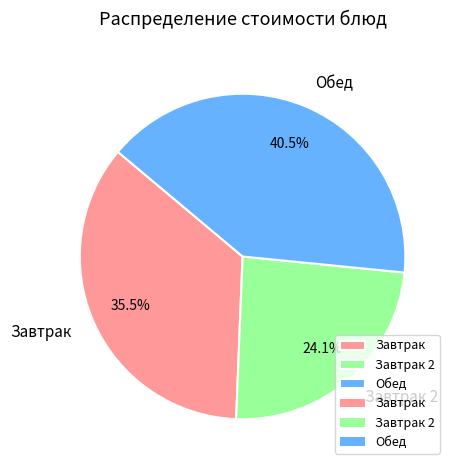

To the nearest percent, what is the difference between the largest and smallest slice percentages?

16%